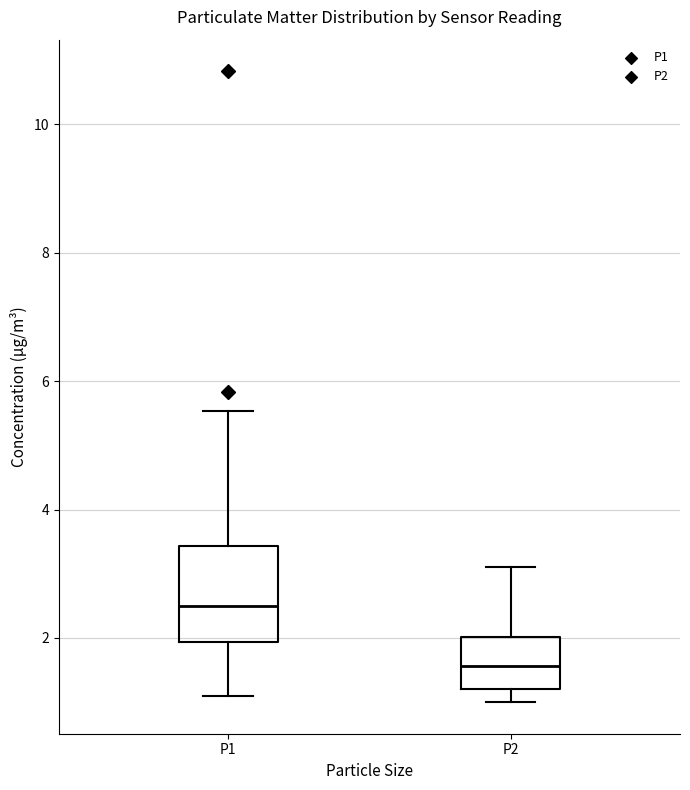

Which box is the tallest, from its lower edge to its upper edge?

P1